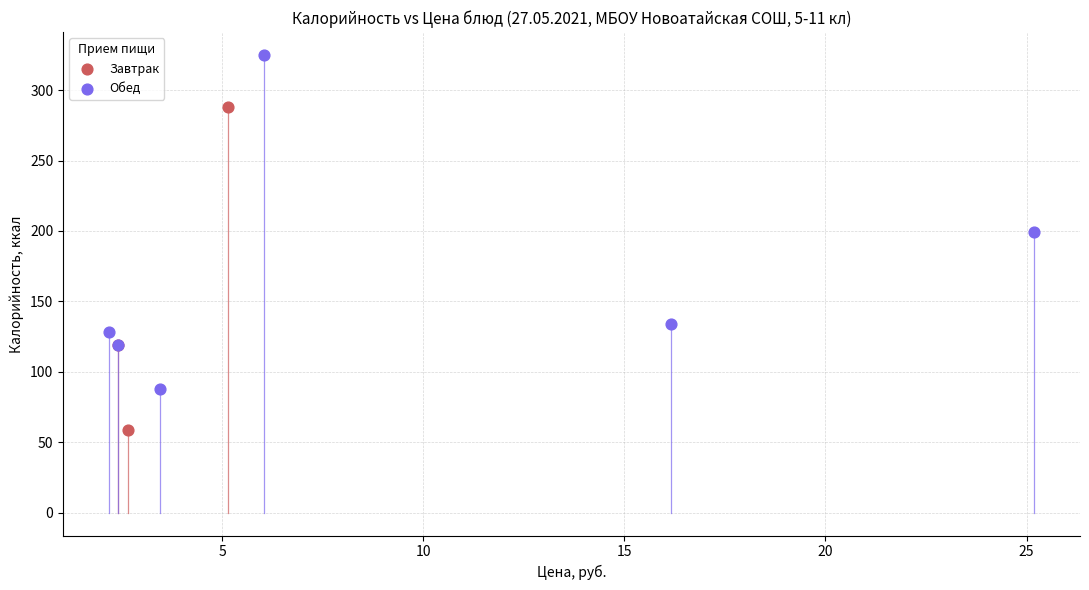

Which series contains the lowest Y value?

Завтрак